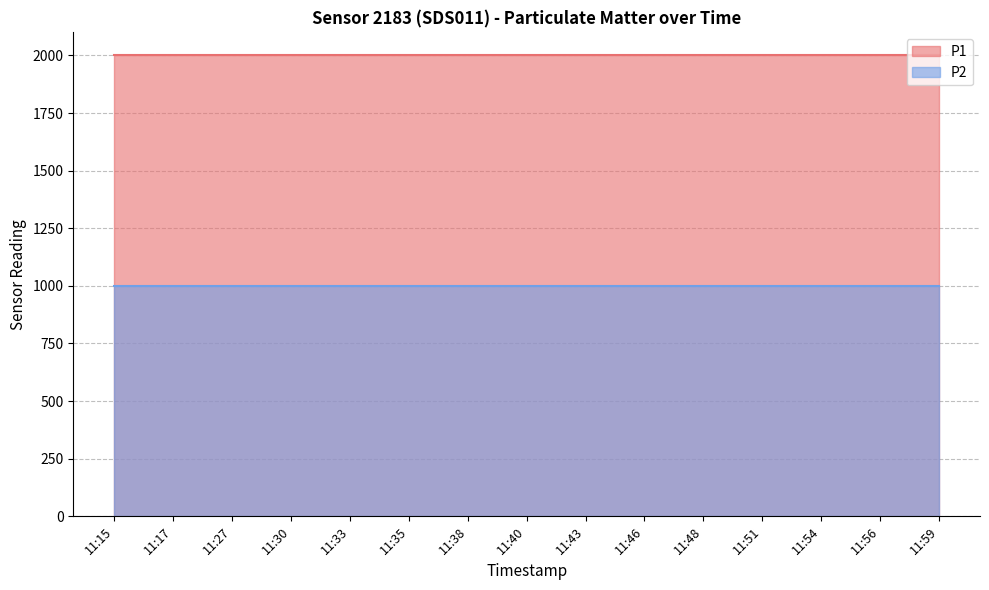

What are all the series names shown in the legend?

P1, P2